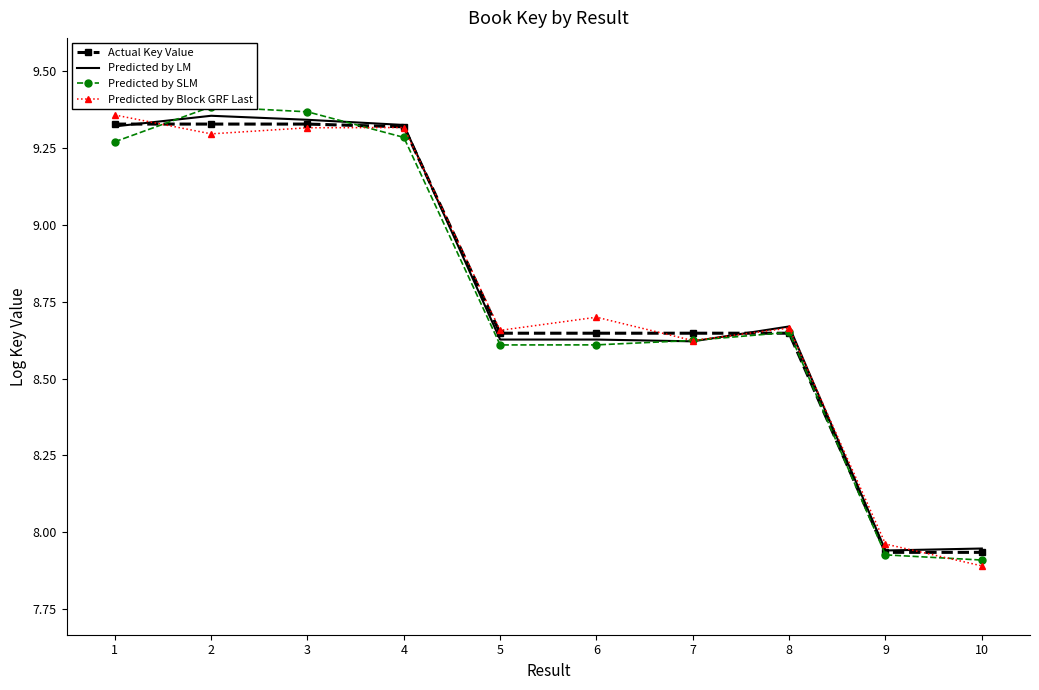

What is the sum of all Predicted by Block GRF Last values?

87.8